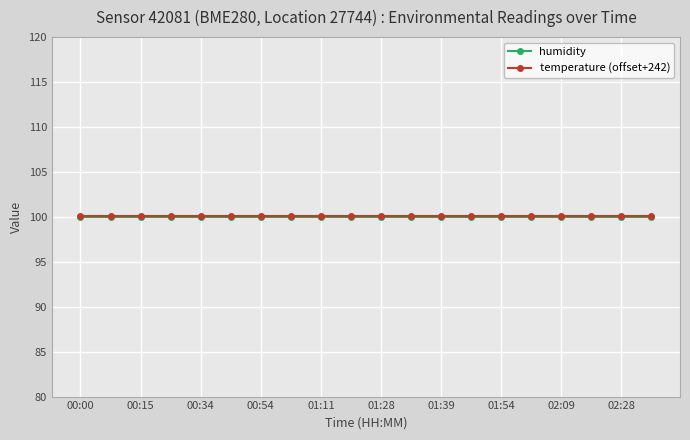

True or false: humidity and temperature (offset+242) cross at least once.

False